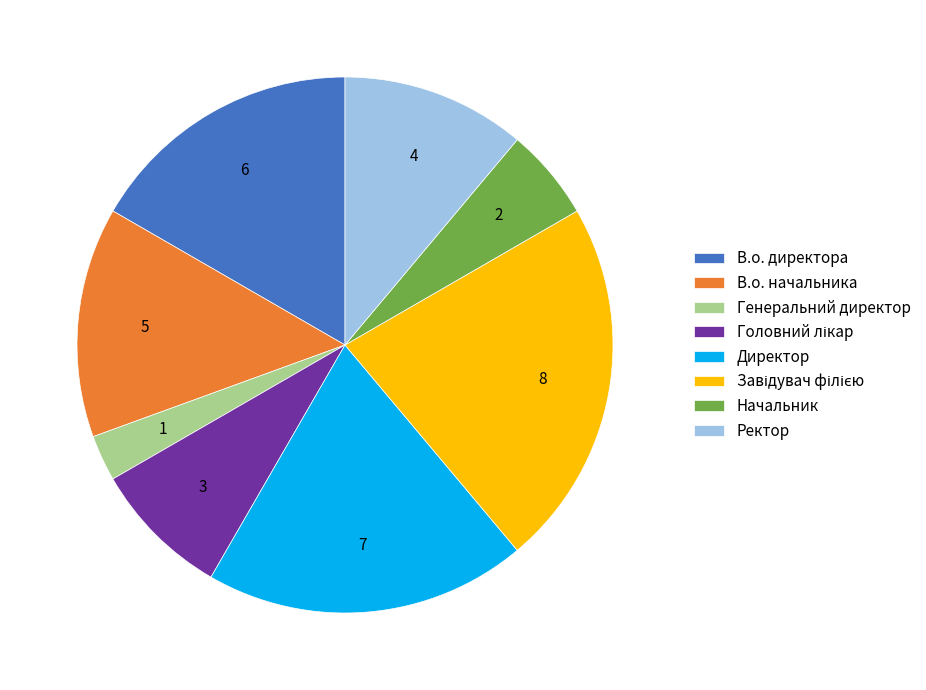

Between В.о. начальника and Директор, which is larger?

Директор